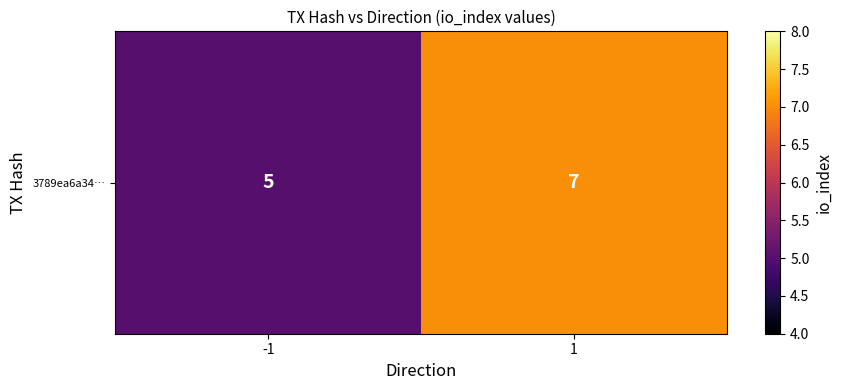

What is the difference between the maximum and minimum values?

2